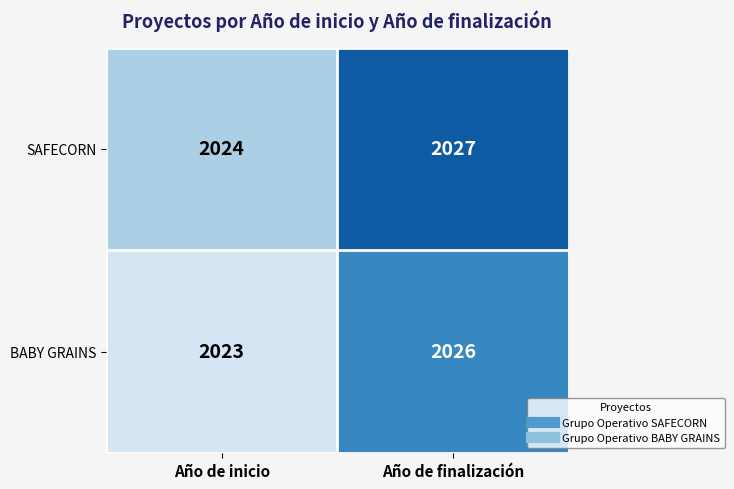

At which category is the sum across all series the highest?

Año de finalización